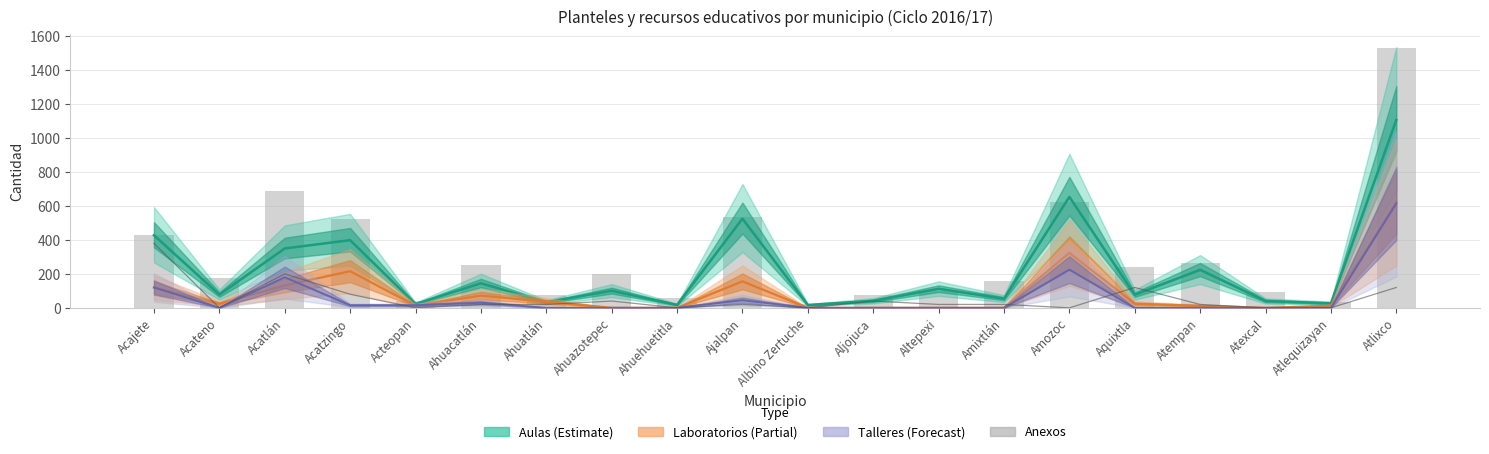

Where does the data first go above 198?

Acajete